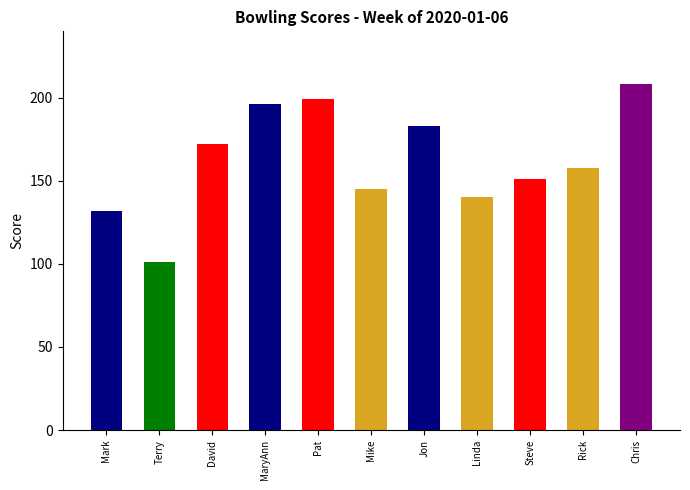

At which label is the value closest to 154?

Steve Heckler